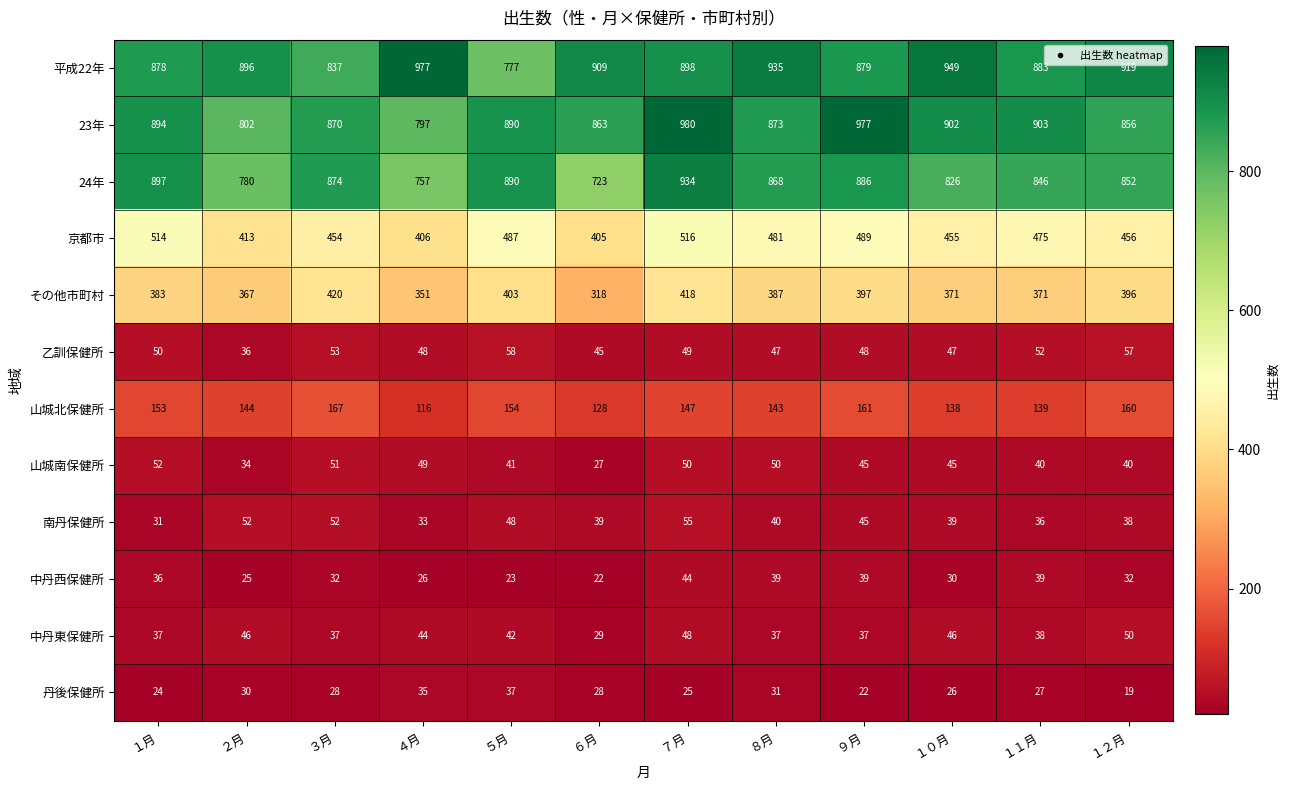

True or false: 丹後保健所 has a value of 28 at ６月.

True